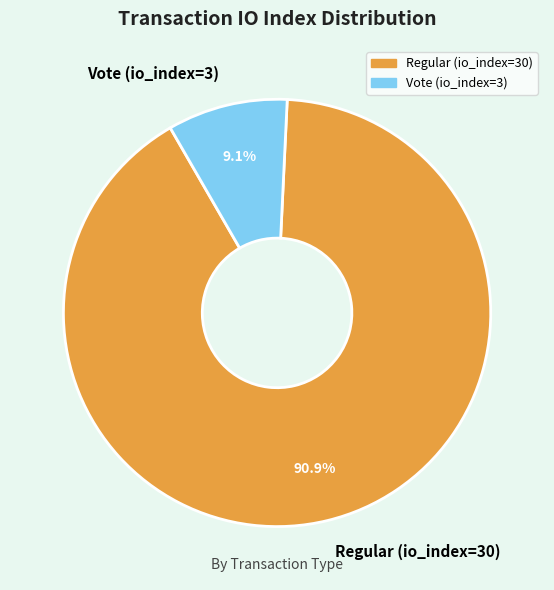

Which category has the smallest portion of the pie?

Vote (io_index=3)